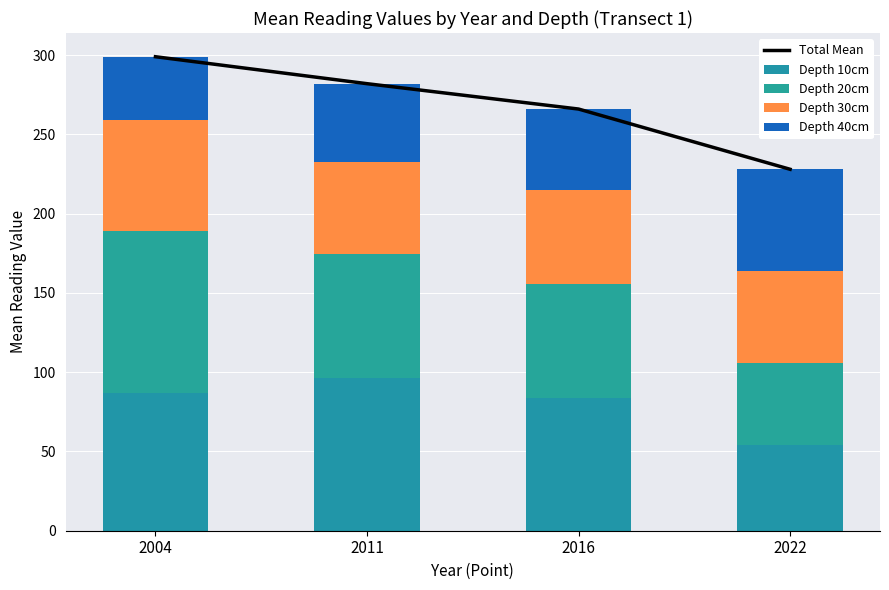

The Depth 10cm series shows 96.3 at 2011. True or false?

True